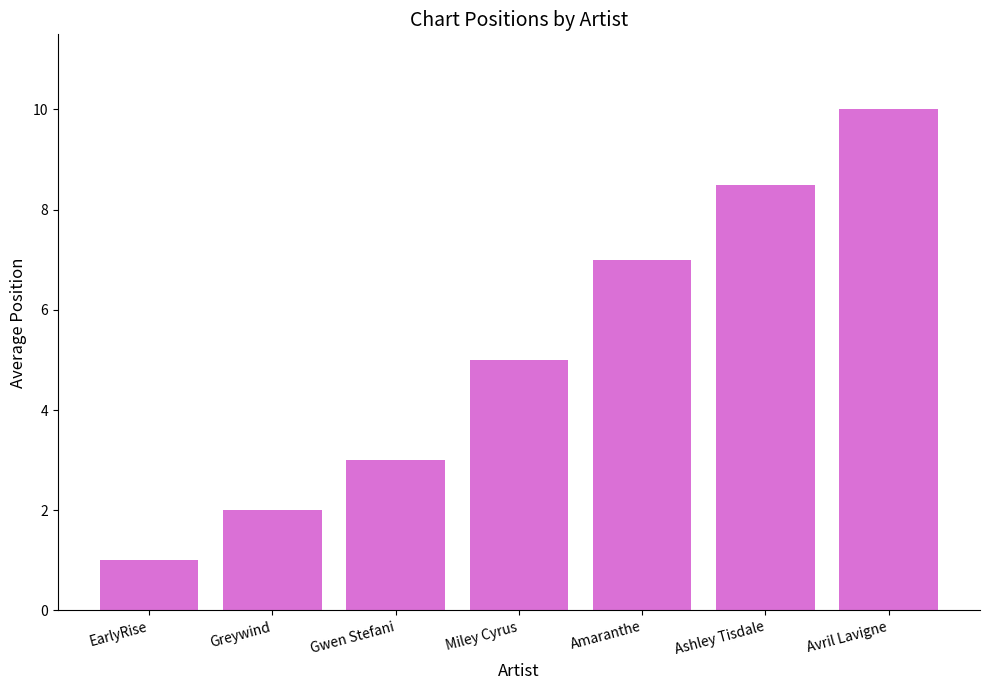

What value does the data have at Greywind?

2.0